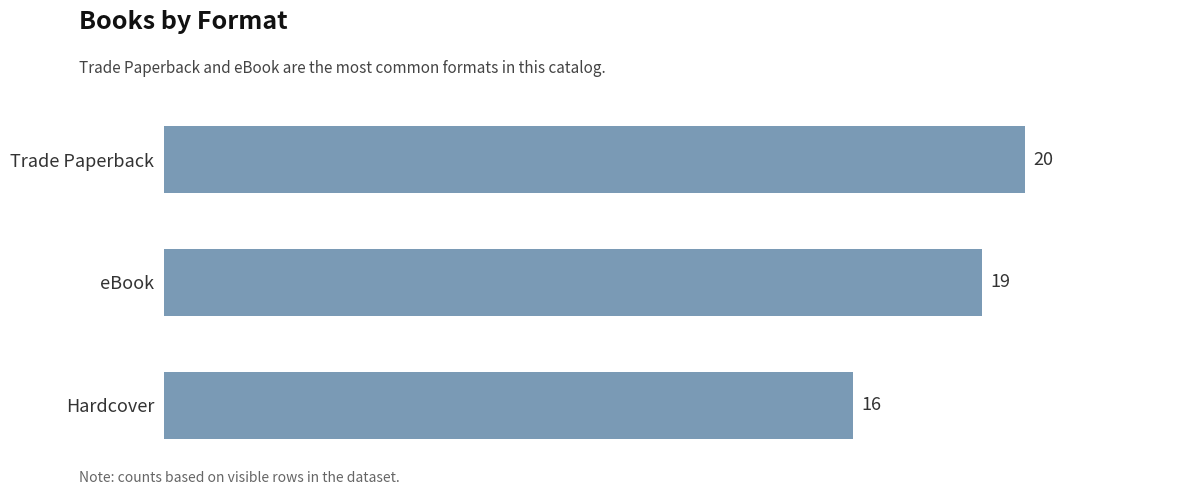

List the labels in order of value, smallest first.

Hardcover, eBook, Trade Paperback